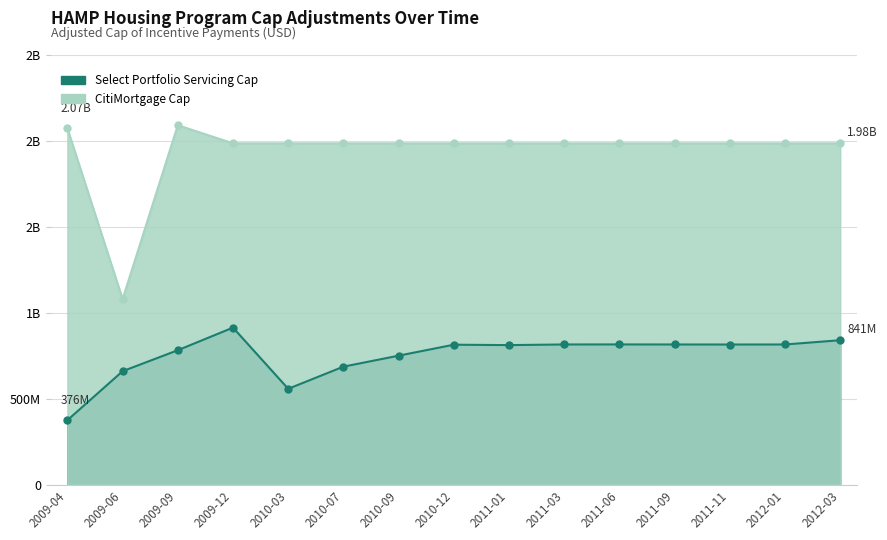

How many categories are shown in the chart?

15